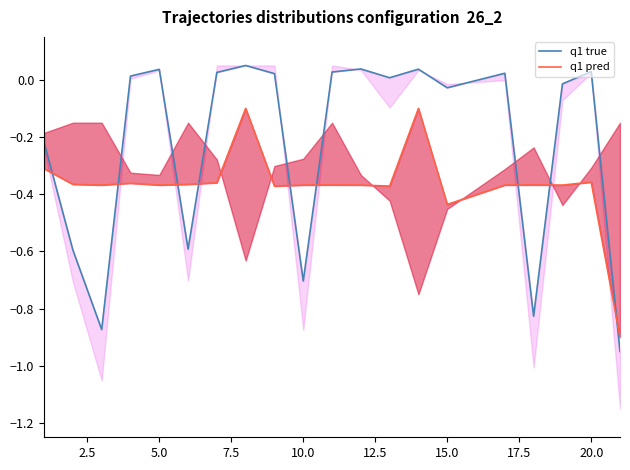

How many interior local valleys does the q1 pred series have?

6